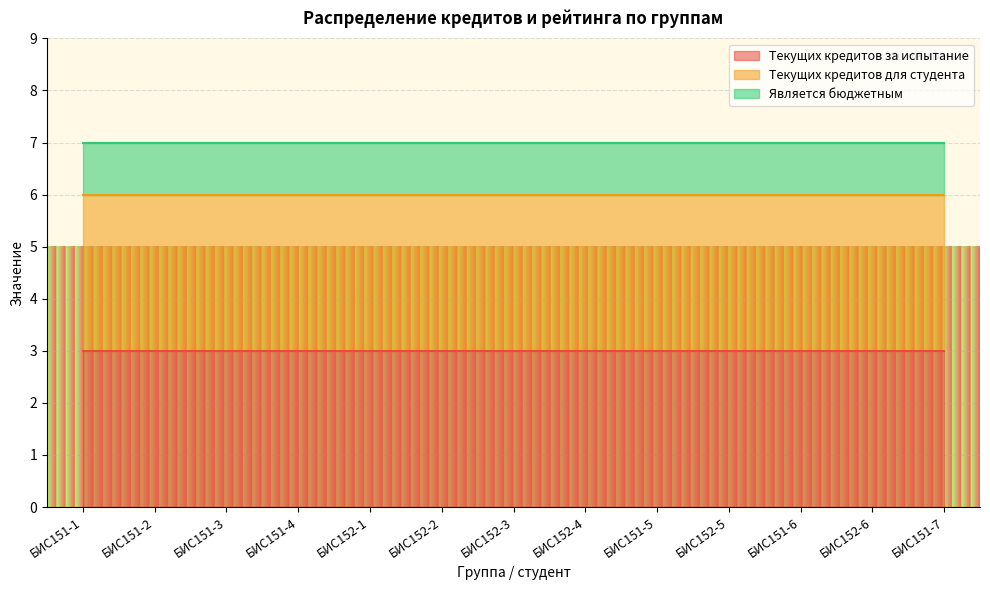

What are all the series names shown in the legend?

Текущих кредитов за испытание, Текущих кредитов для студента, Является бюджетным